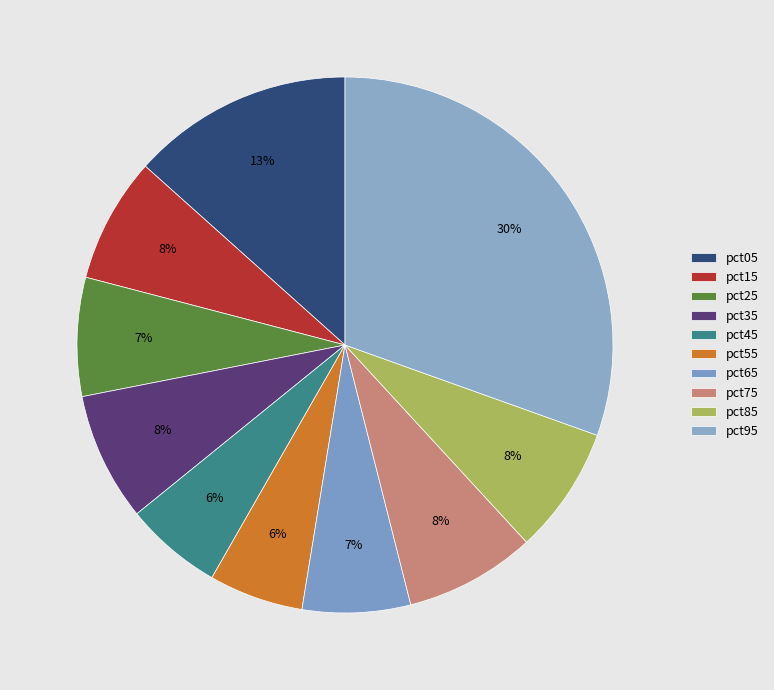

What portion of the pie excludes pct55?

94.3%